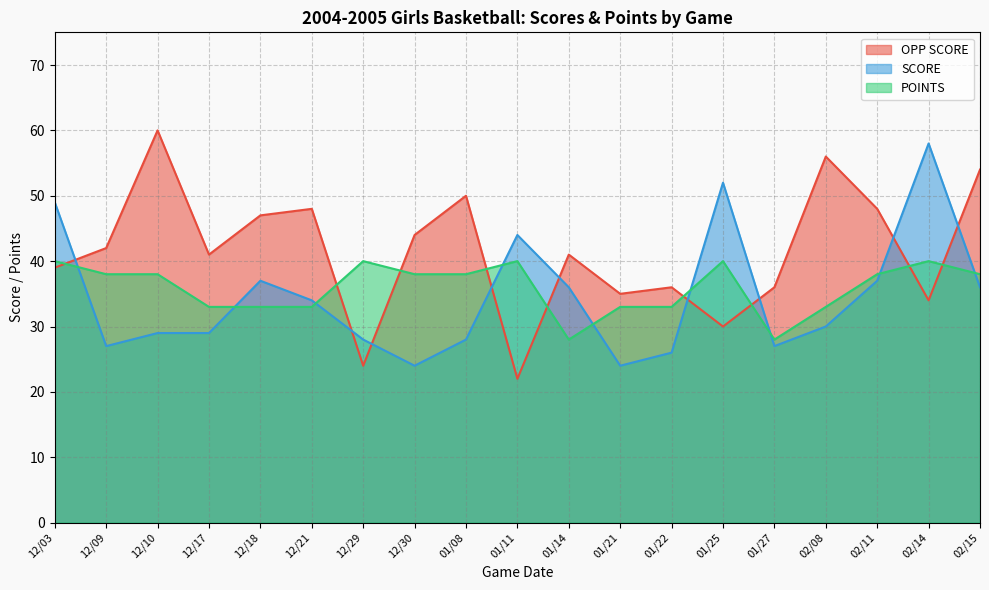

At how many categories does at least one series exceed 34?

19